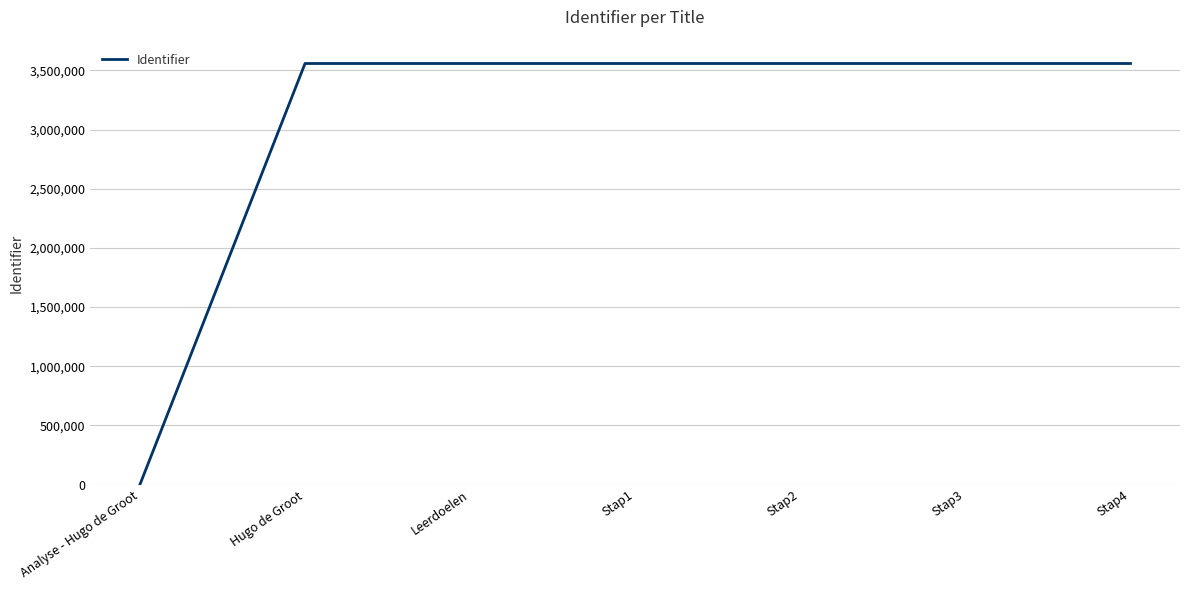

At which category does the chart reach its minimum across all series?

Analyse - Hugo de Groot